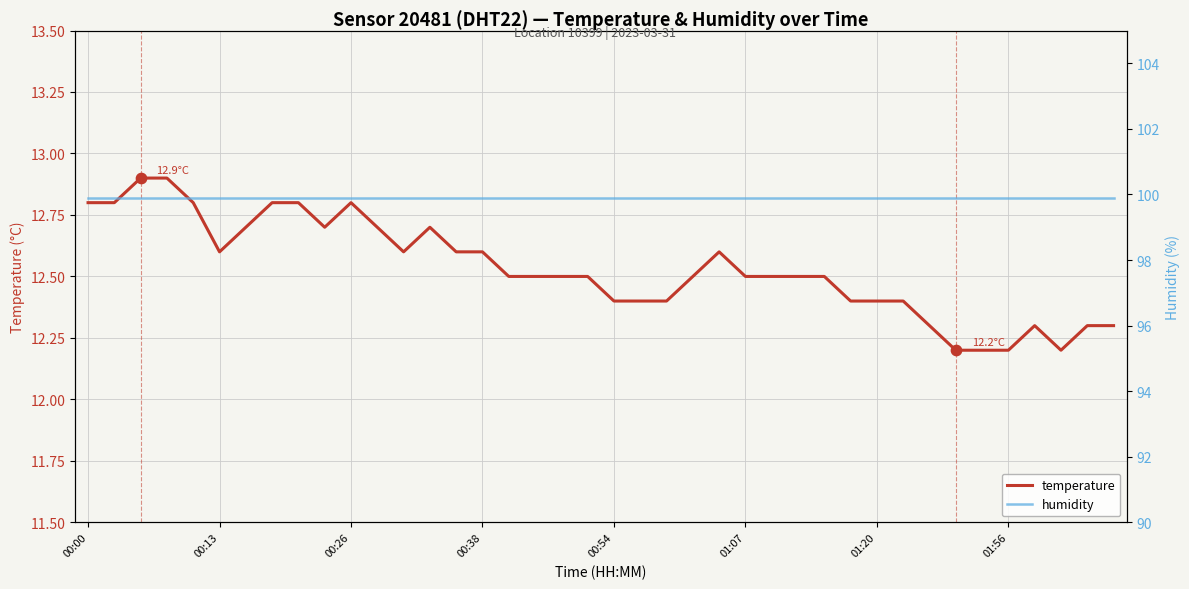

What is the total value across all series at 29?

112.3